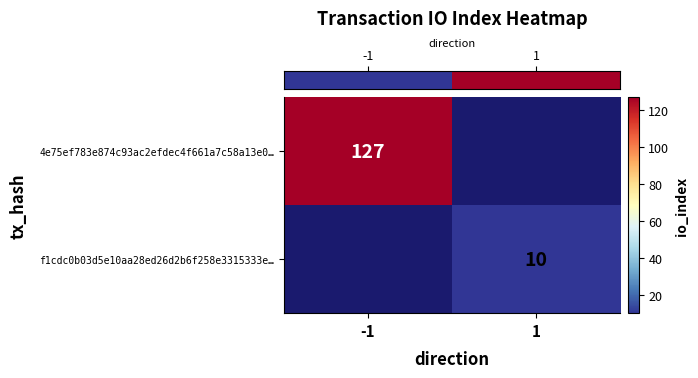

Read the row_1 value at 1.

10.0